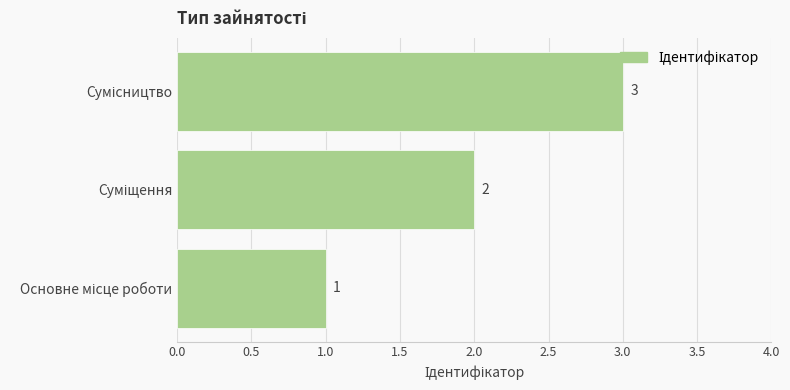

What is the maximum value shown in the chart?

3